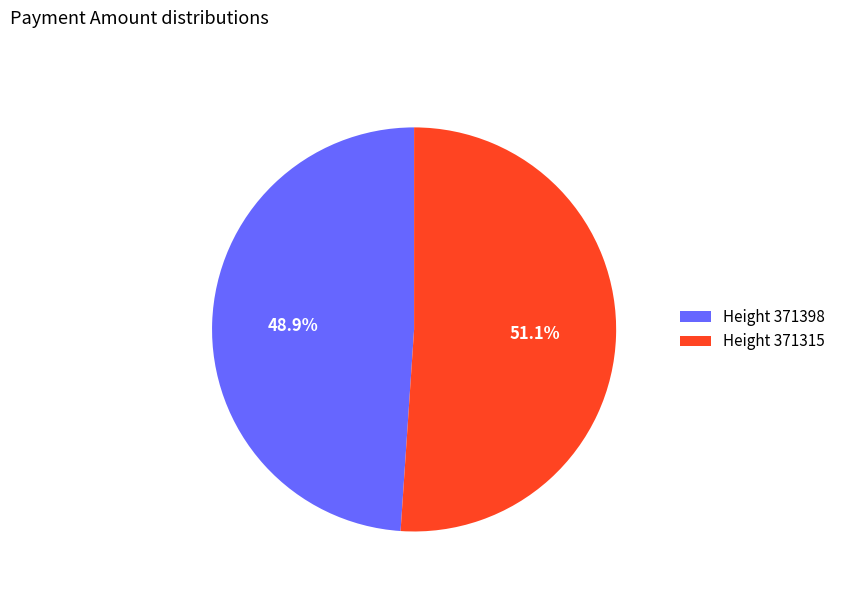

What is the smallest slice in the pie chart?

Height 371398